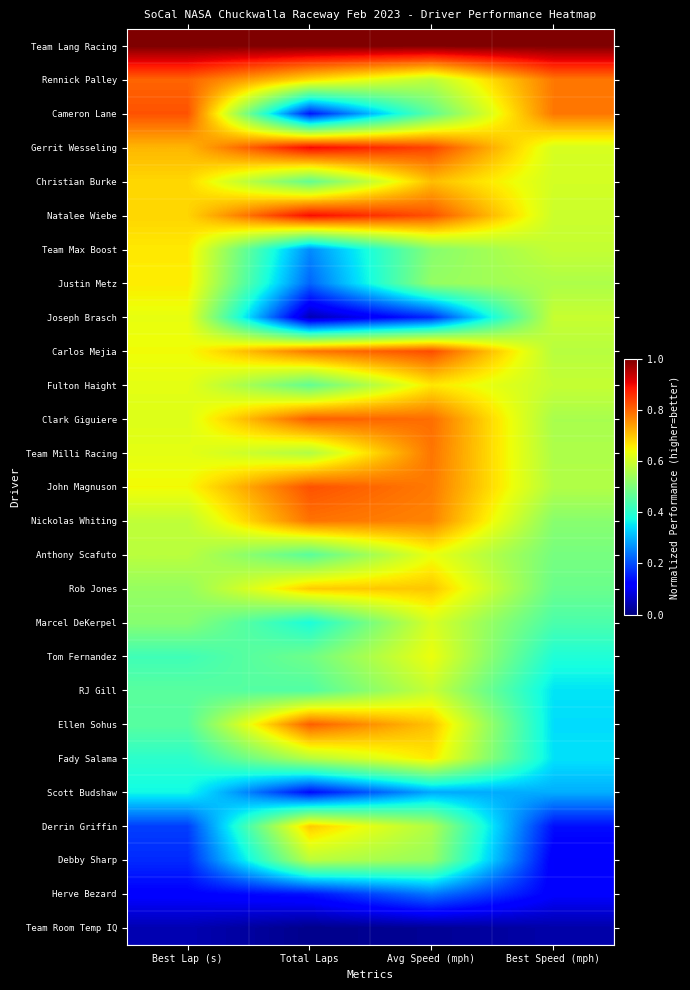

What is the total value across all series at Best Speed (mph)?

13.0